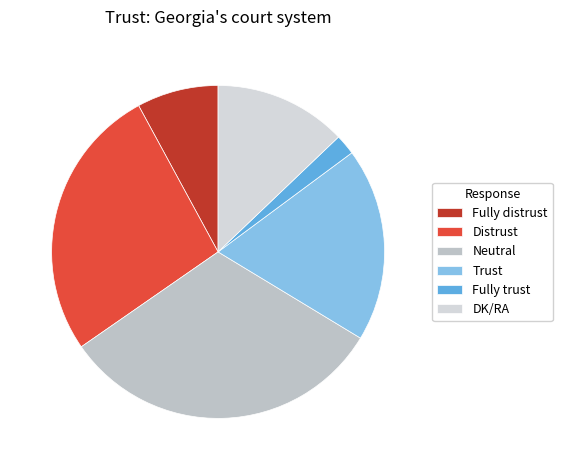

Which slice is the smallest?

Fully trust